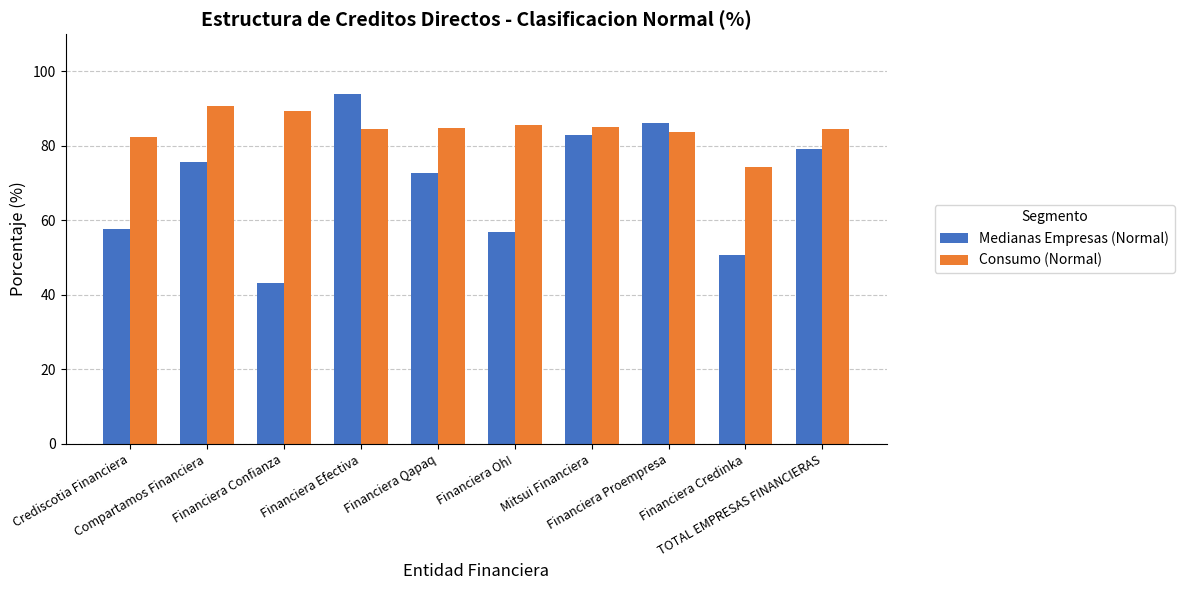

Which label corresponds to the largest value in the chart?

Financiera Efectiva